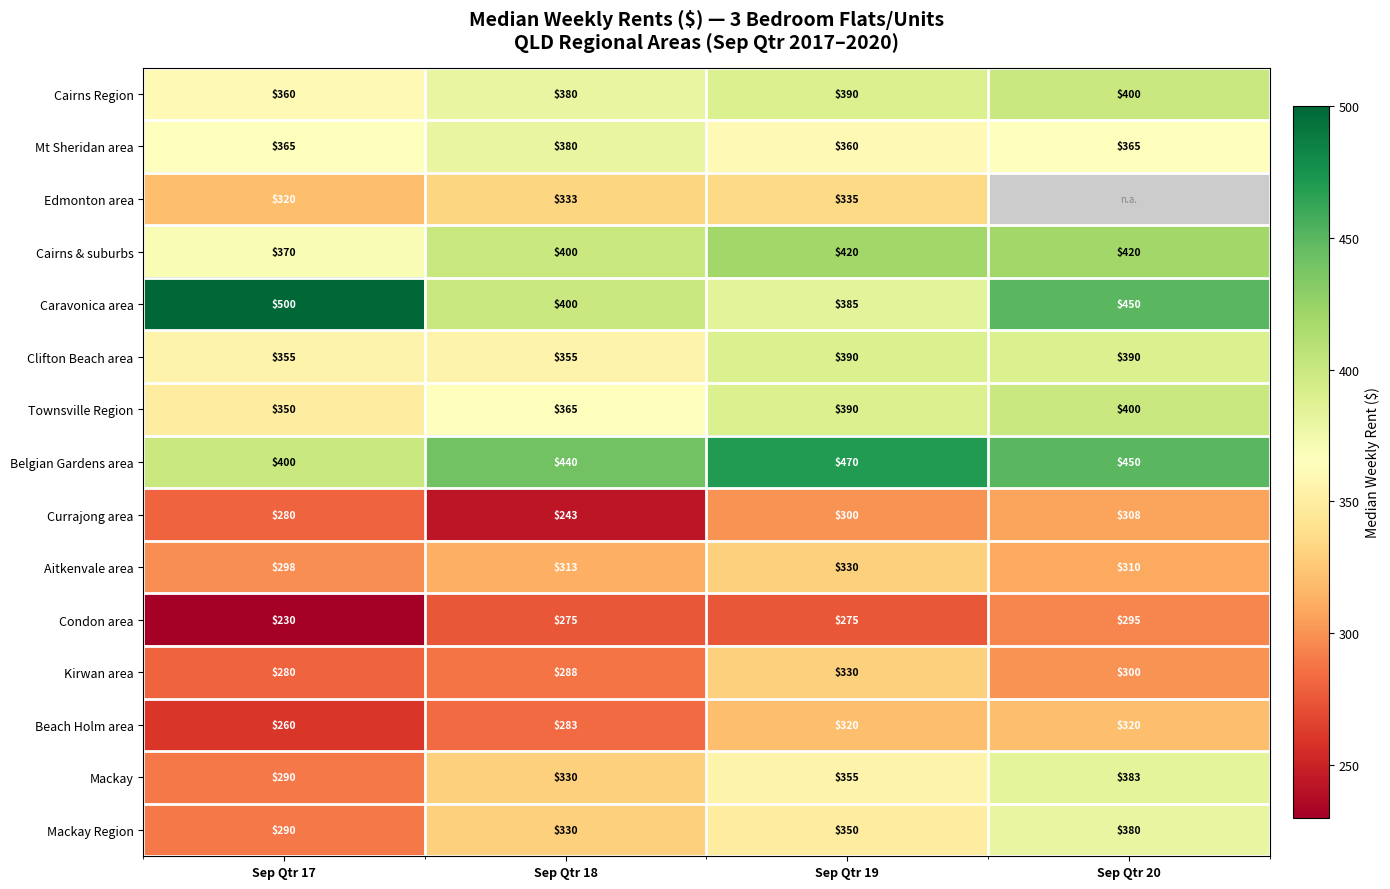

List the labels in order of Currajong area value, smallest first.

Sep Qtr 18, Sep Qtr 17, Sep Qtr 19, Sep Qtr 20